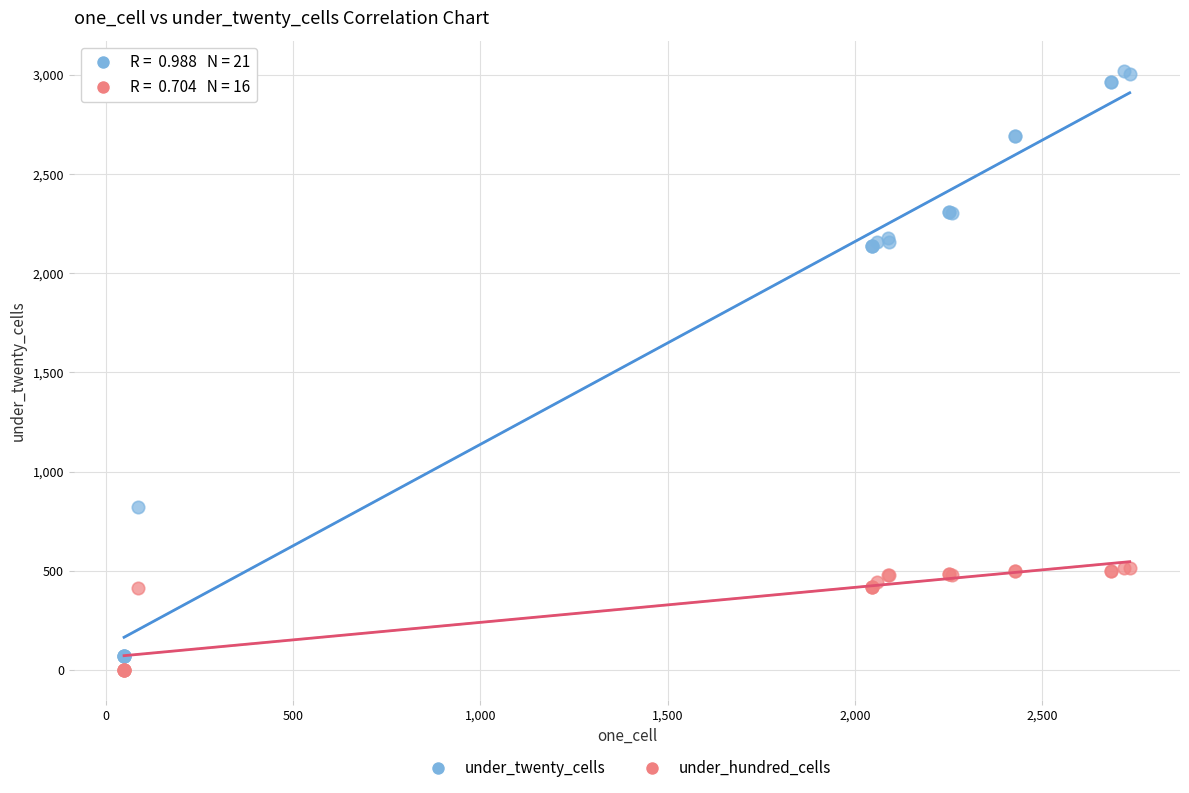

Which series contains the highest Y value?

under_twenty_cells